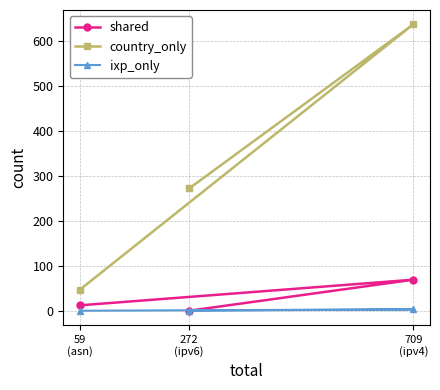

What is the value of the ixp_only point at the 2nd from the left?

0